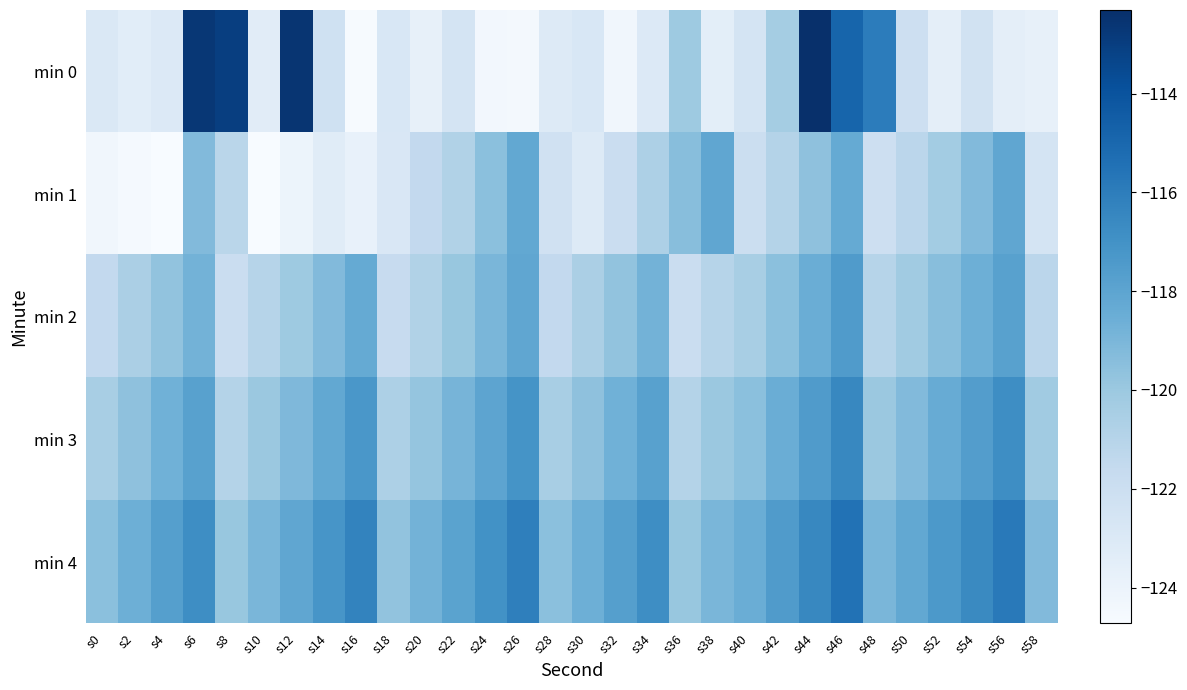

What is the greatest value displayed?

-112.3